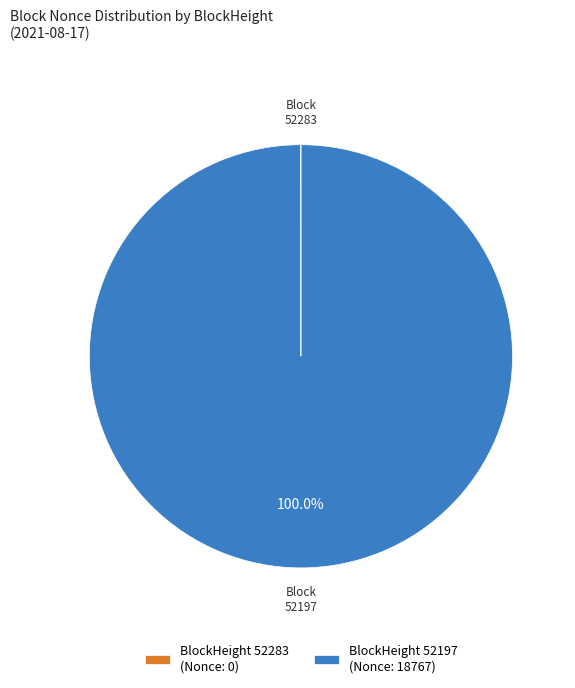

What is the largest slice in the pie chart?

BlockHeight 52197 (Nonce: 18767)